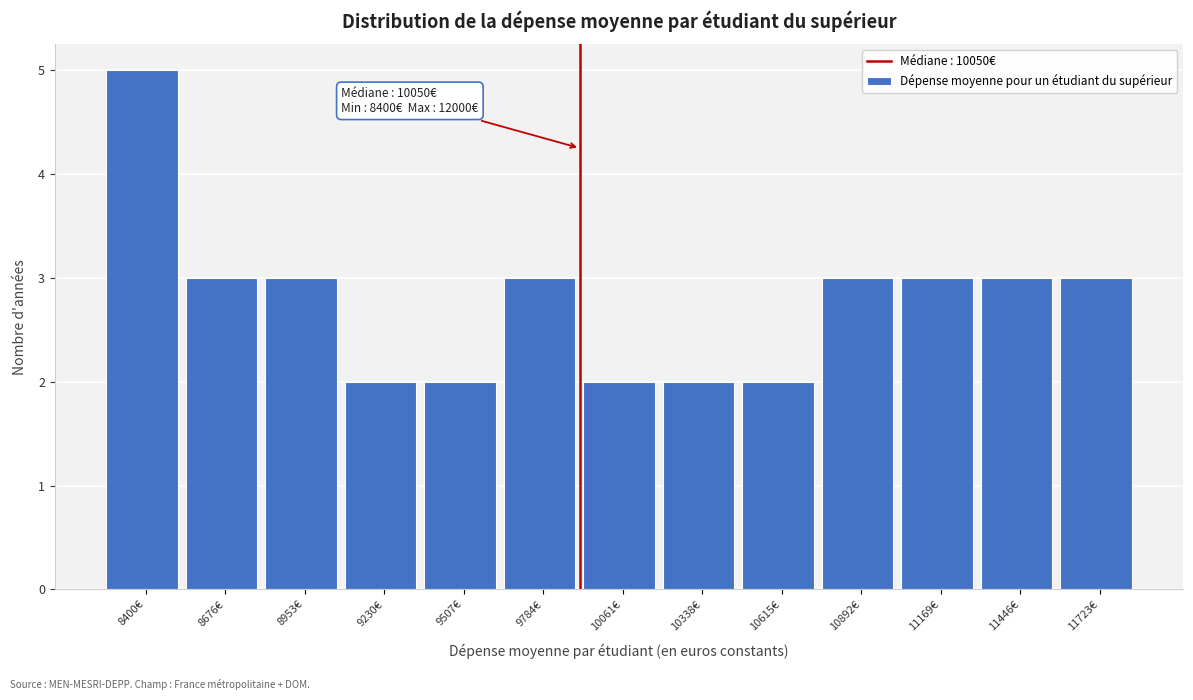

Reading left to right, extract all data points from this chart.

8400€=5	8676€=3	8953€=3	9230€=2	9507€=2	9784€=3	10061€=2	10338€=2	10615€=2	10892€=3	11169€=3	11446€=3	11723€=3